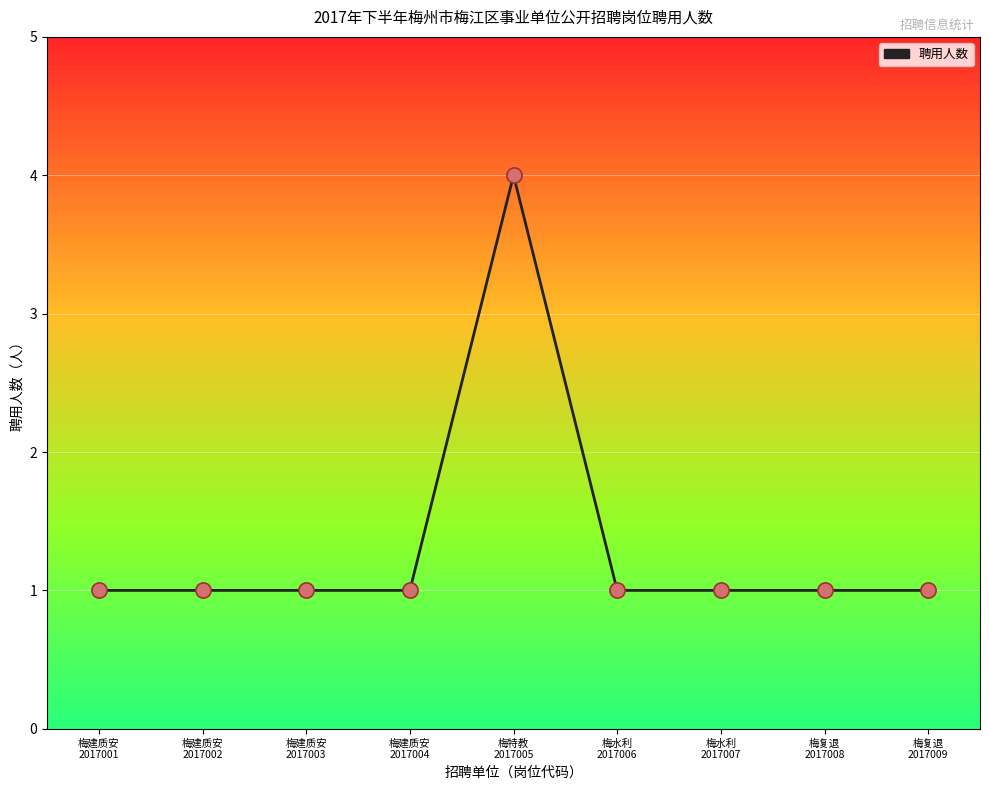

Between 梅复退
2017009 and 梅特教
2017005, which is larger?

梅特教
2017005